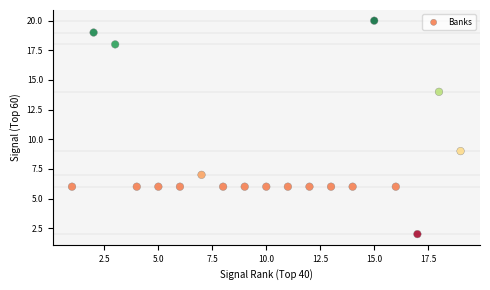

What is the range of Y values (max minus min)?

18